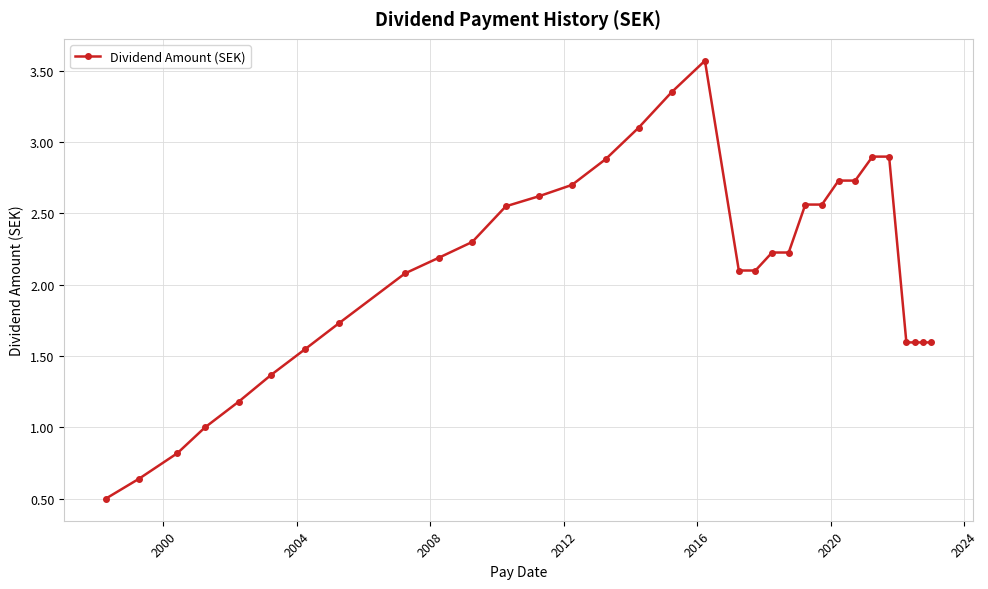

What is the difference between the maximum and minimum values?

3.1